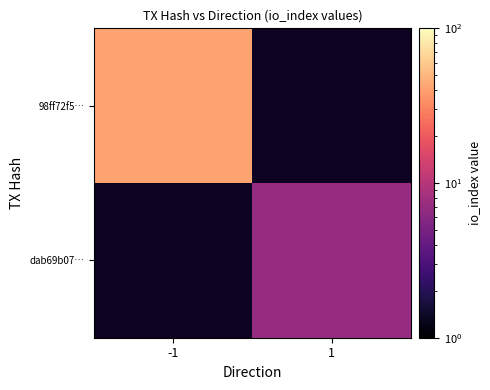

Is the value of 98ff72f5… at -1 greater than the value of dab69b07… at 1?

Yes